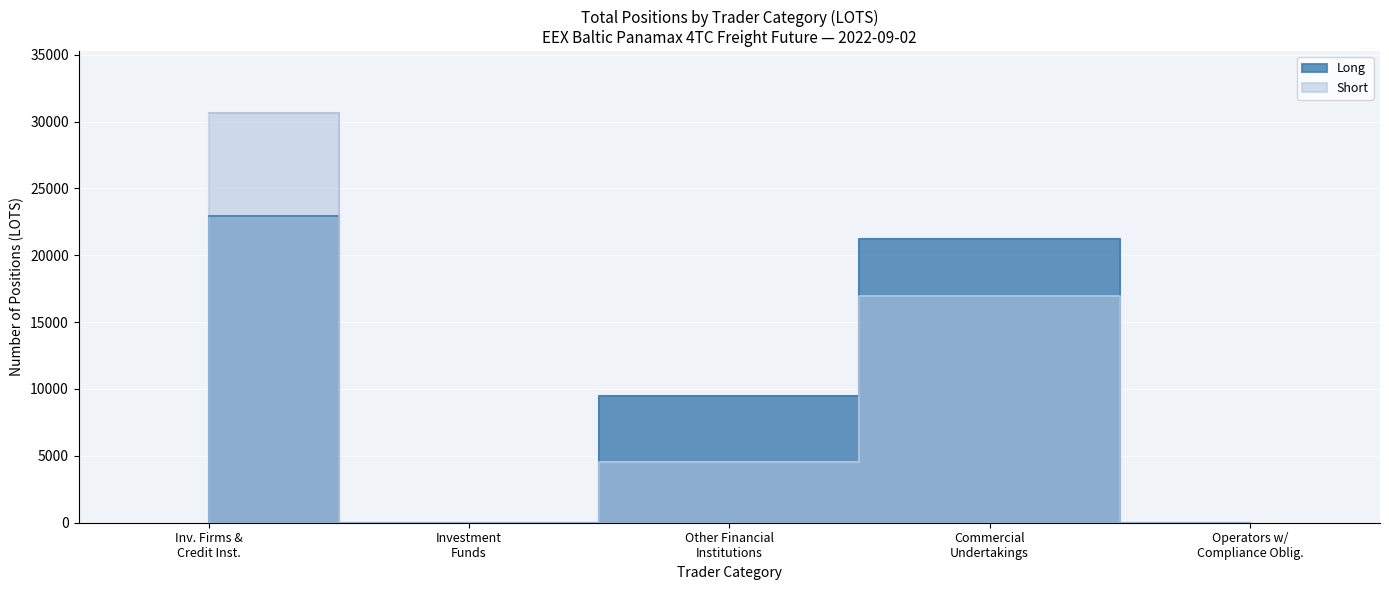

Reading right to left, extract all data points from this chart.

Long: 0.0	21216.2	9457.9	0.0	22912.5
Short: 0.0	16941.2	4527.0	0.0	30661.6